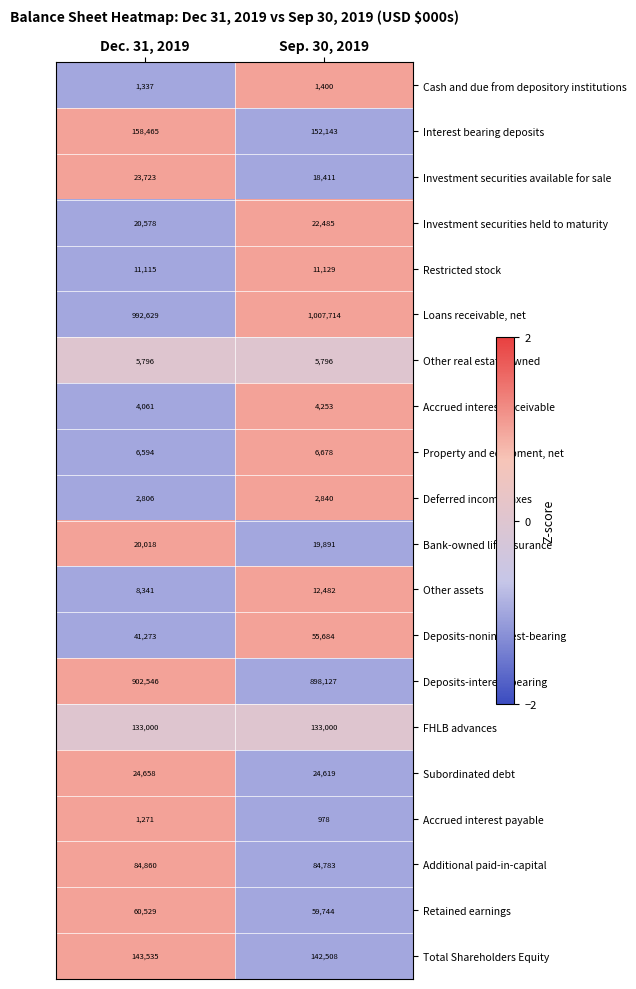

Count the number of categories in the chart.

2